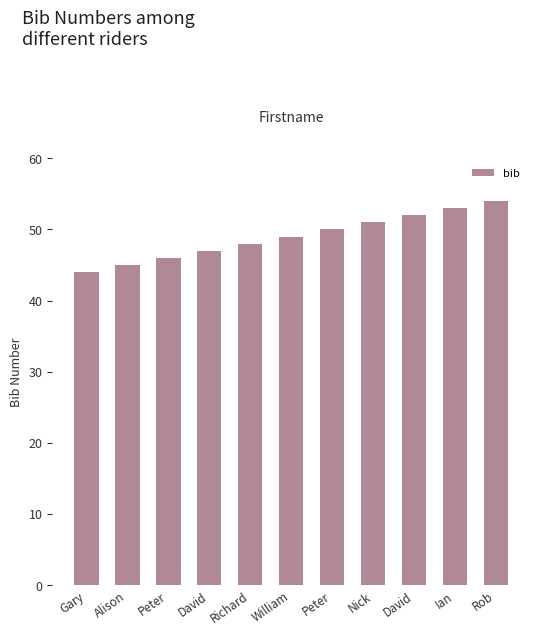

Count the values in the range 46 to 52.

7